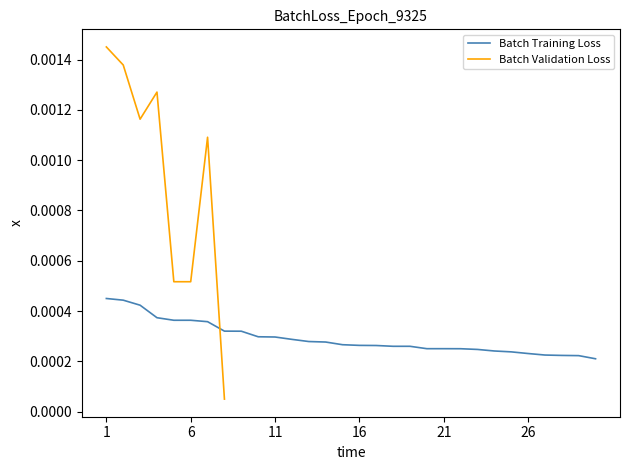

The value at 12 is 0.0. True or false?

False